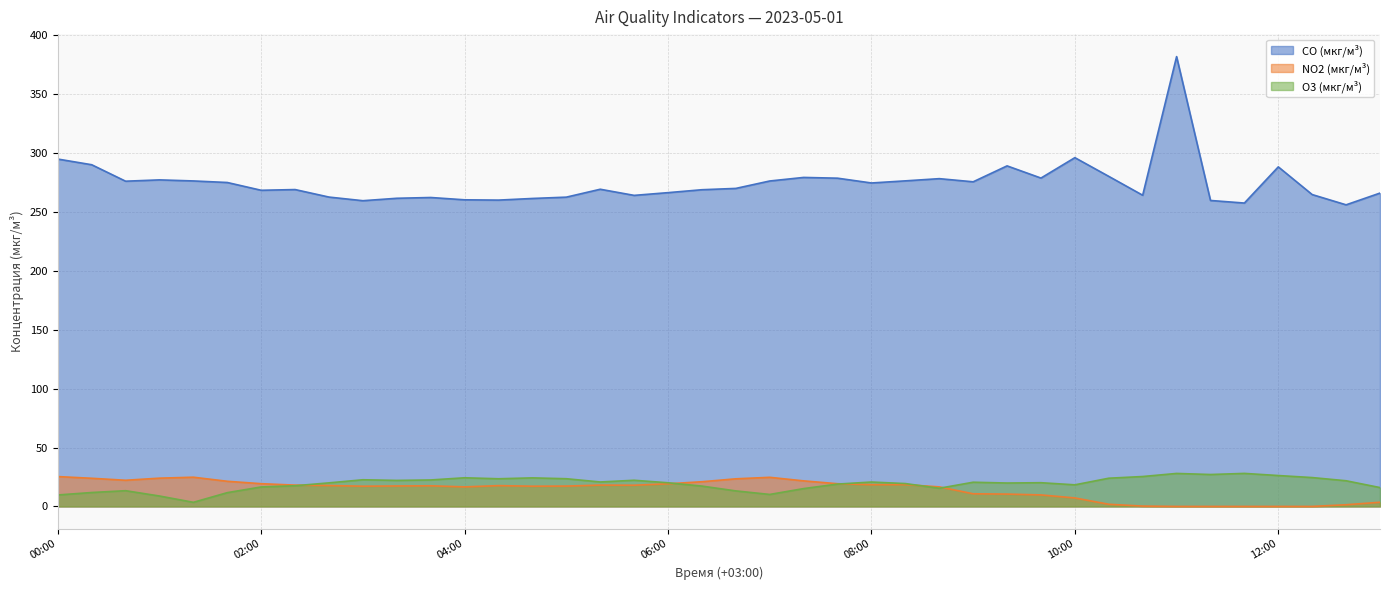

What position from the left is 12:00?

37